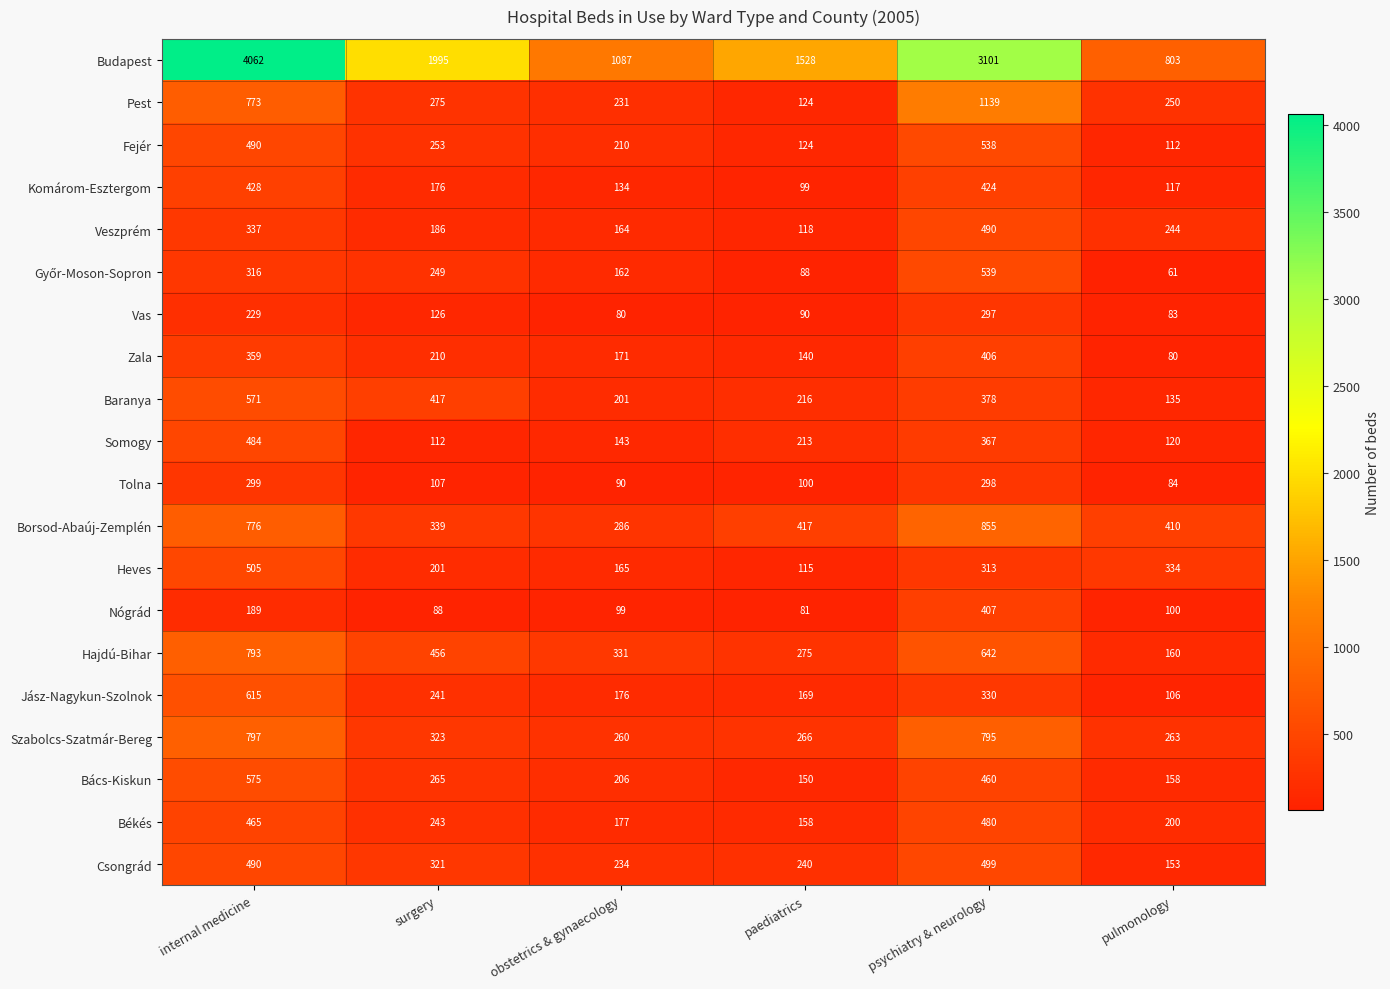

Read the Hajdú-Bihar value at internal medicine.

793